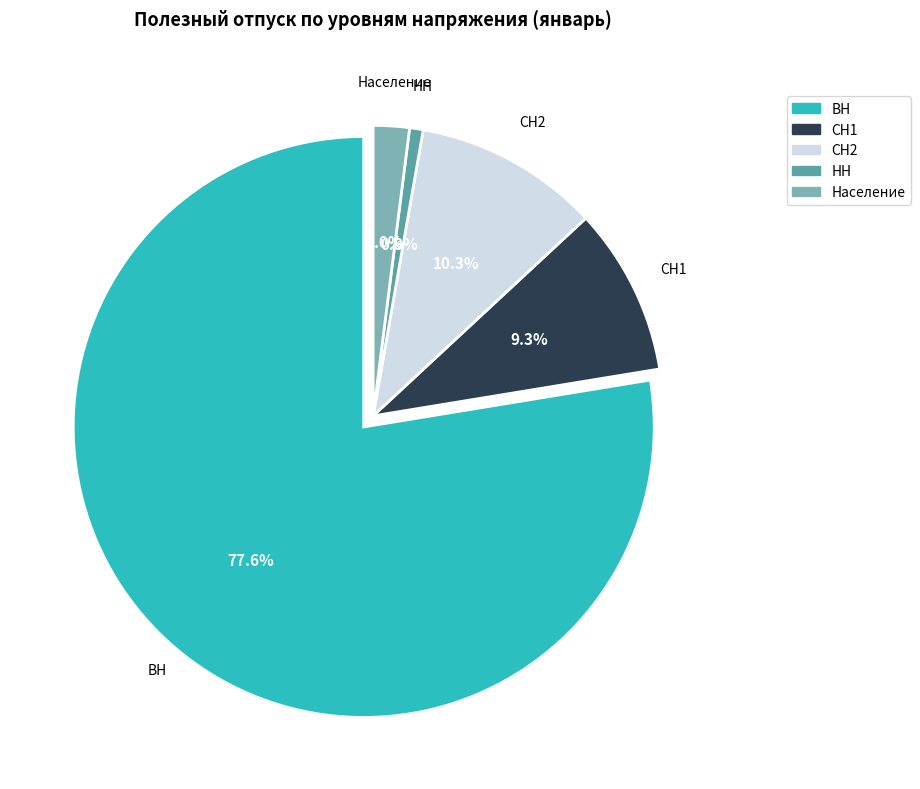

Which category has the smallest portion of the pie?

НН